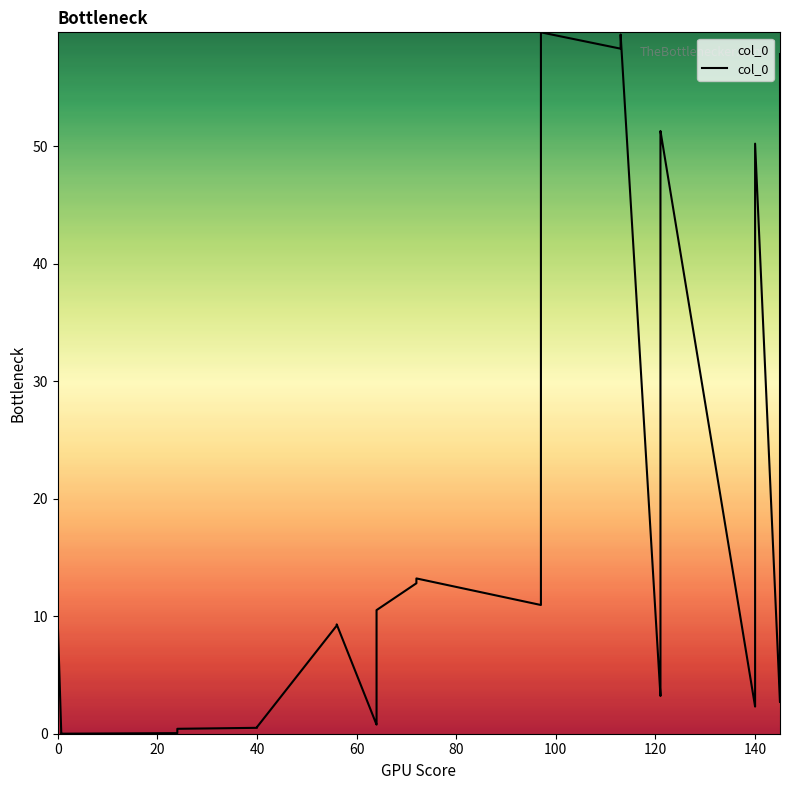

The value at 140 is 0.9. True or false?

False